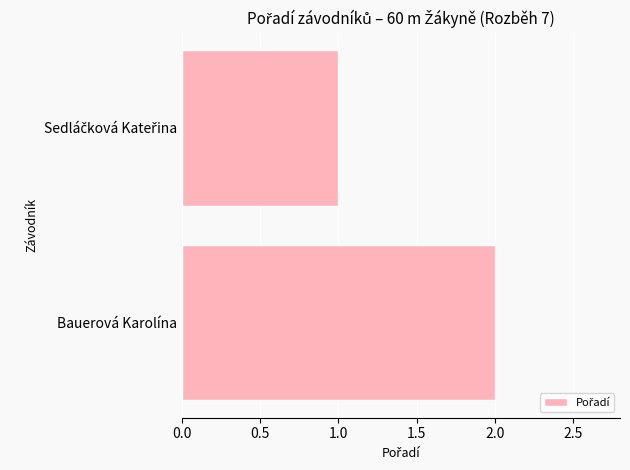

What is the sum of all values?

3